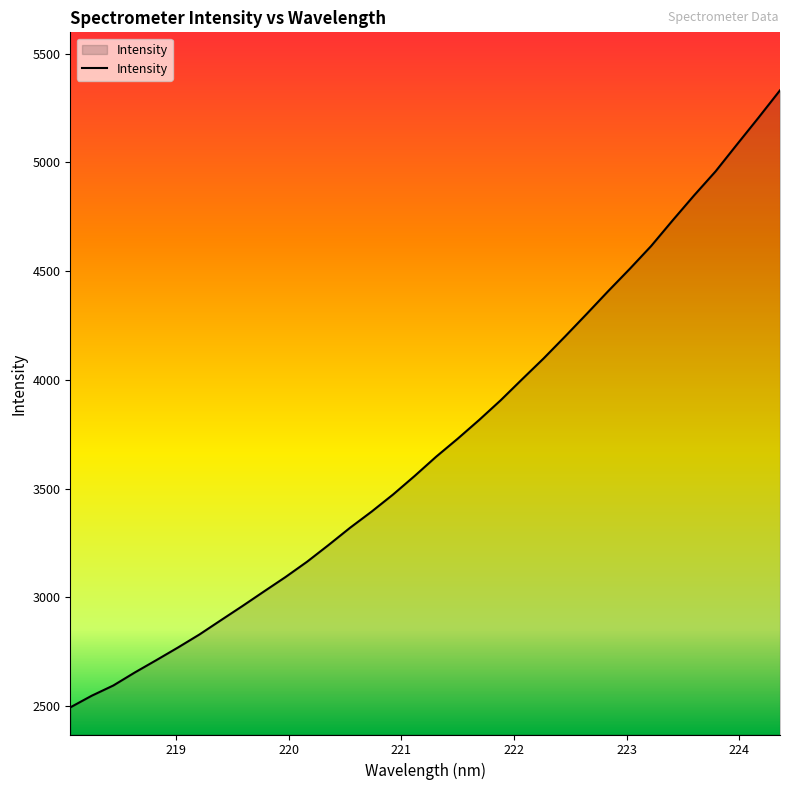

What is the minimum value shown in the chart?

2494.5